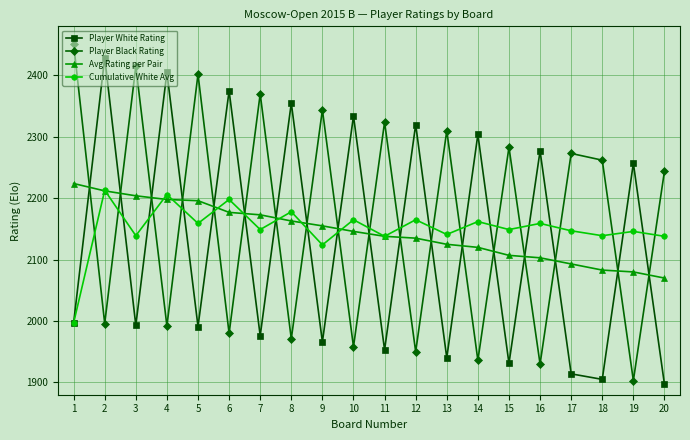

What is the approximate value of Avg Rating per Pair at 11, to the nearest 10?

2140